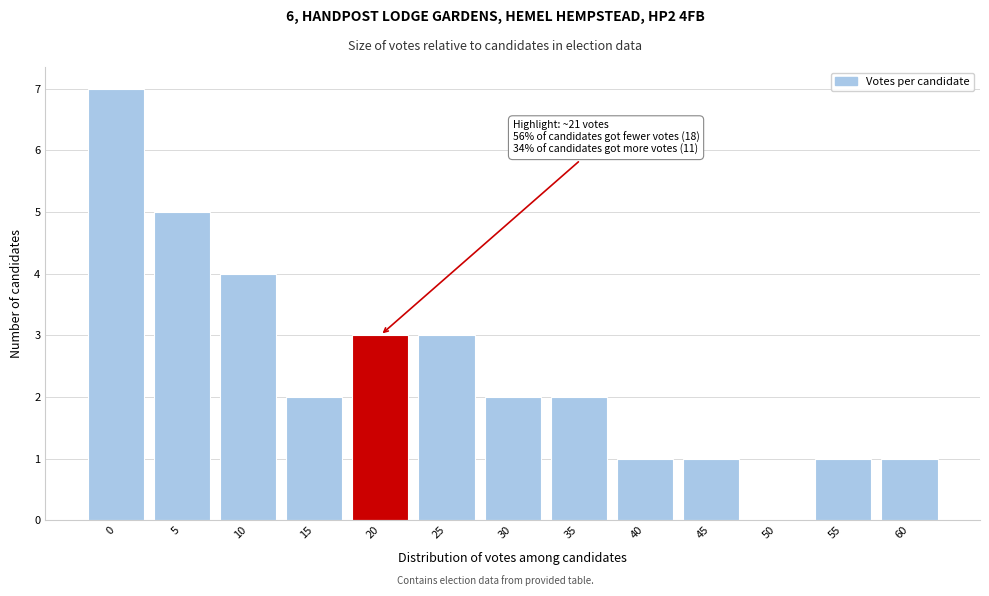

Reading left to right, transcribe all the data shown in this chart.

0=7	5=5	10=4	15=2	20=3	25=3	30=2	35=2	40=1	45=1	50=0	55=1	60=1